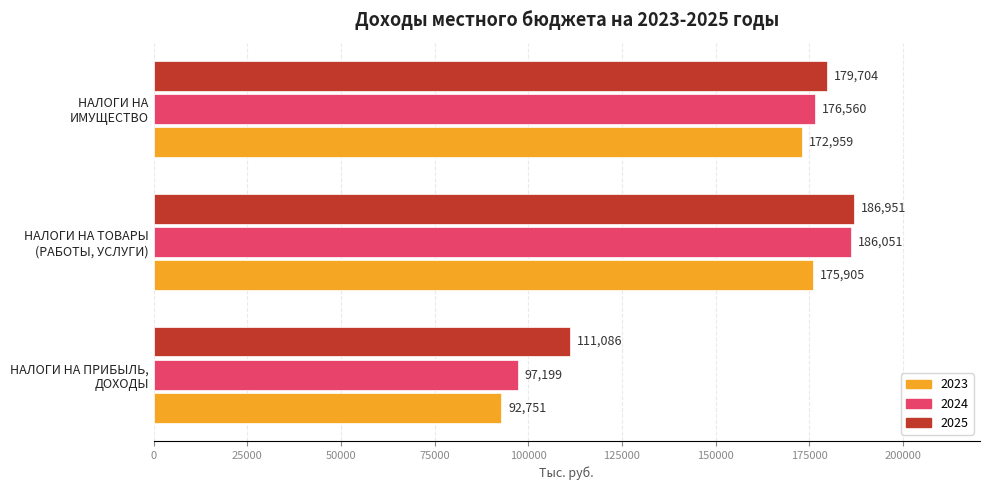

What value does the 2025 series have at НАЛОГИ НА
ИМУЩЕСТВО, to the nearest 50?

179700